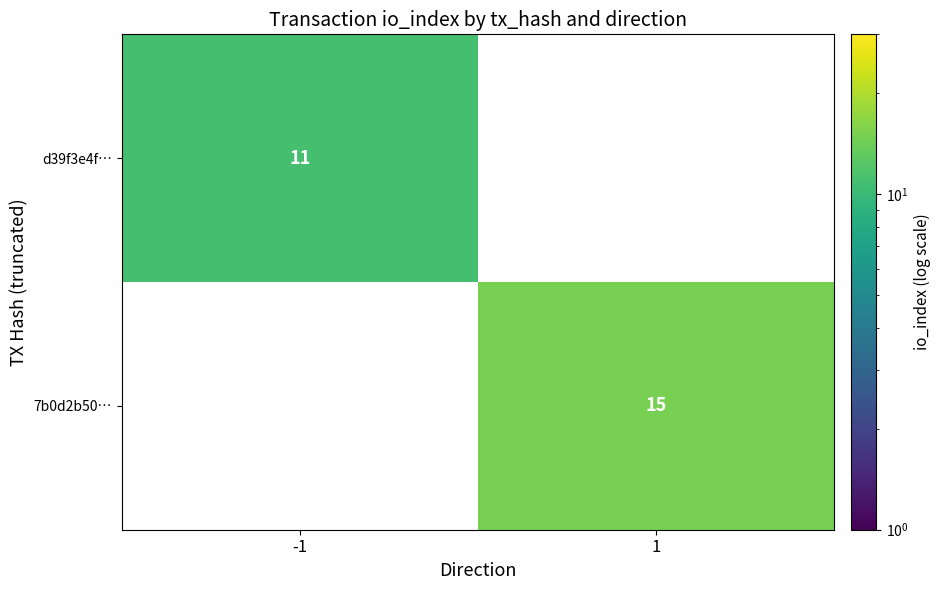

True or false: d39f3e4f… has a value of 4 at -1.

False